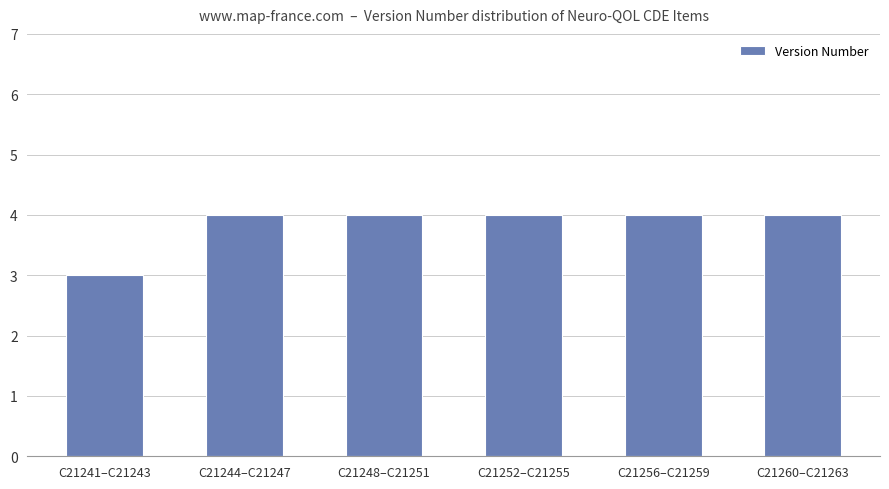

What position from the right is C21260–C21263?

1